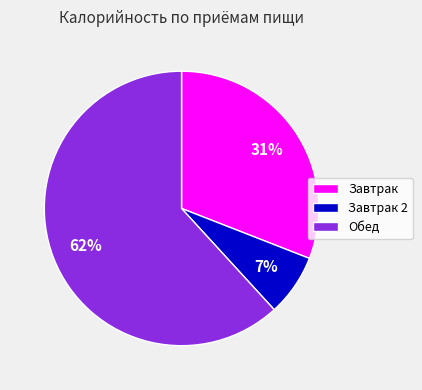

Which slice represents more than half of the pie?

Обед